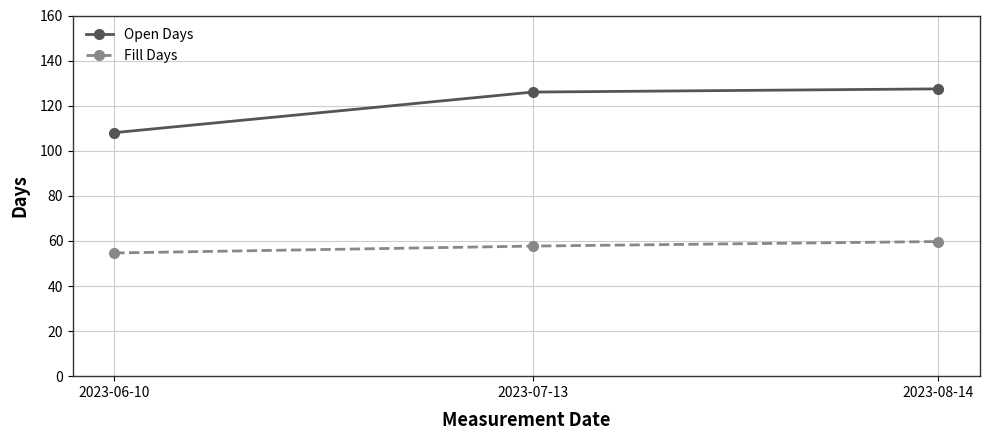

What are all the series names shown in the legend?

Open Days, Fill Days